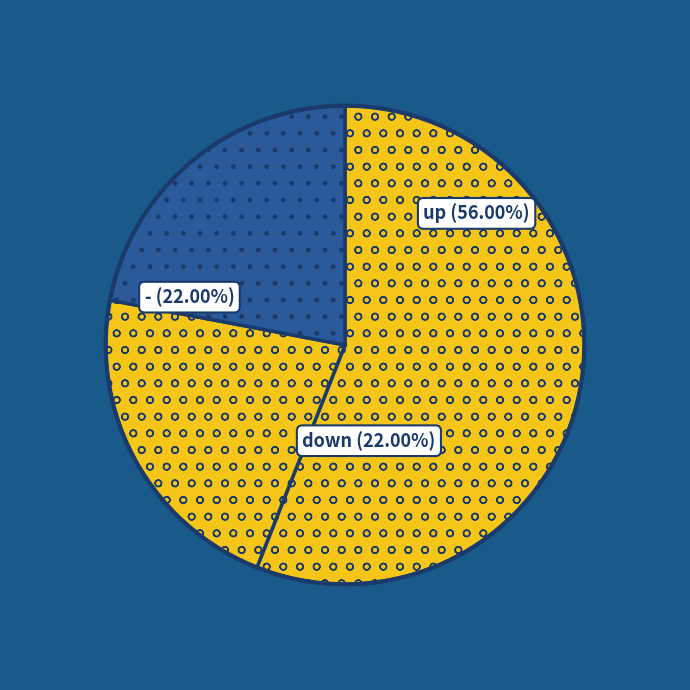

To the nearest percent, what percentage of the pie is up?

56%